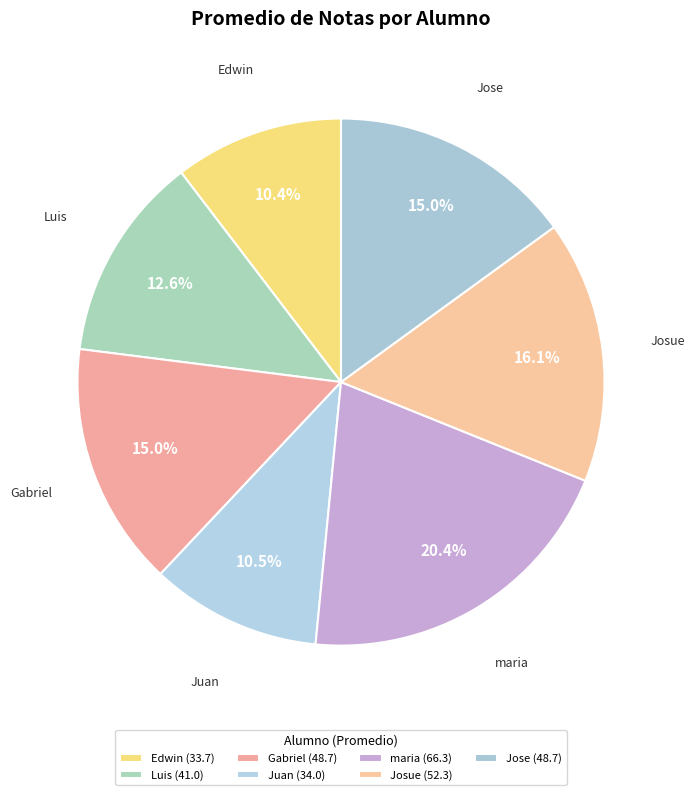

How many slices are in this pie chart?

7